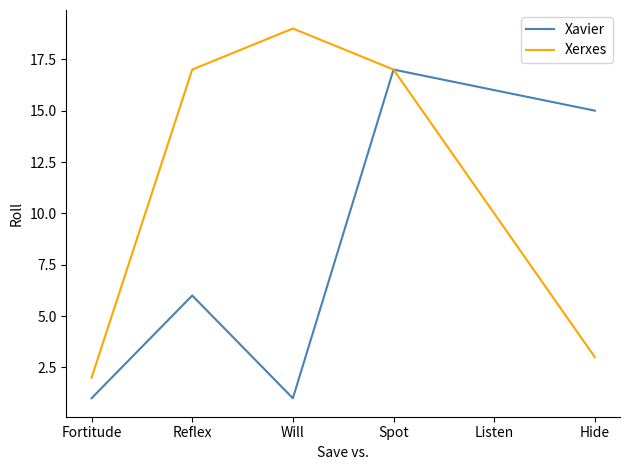

Between Fortitude and Will, which series saw the biggest shift?

Xerxes